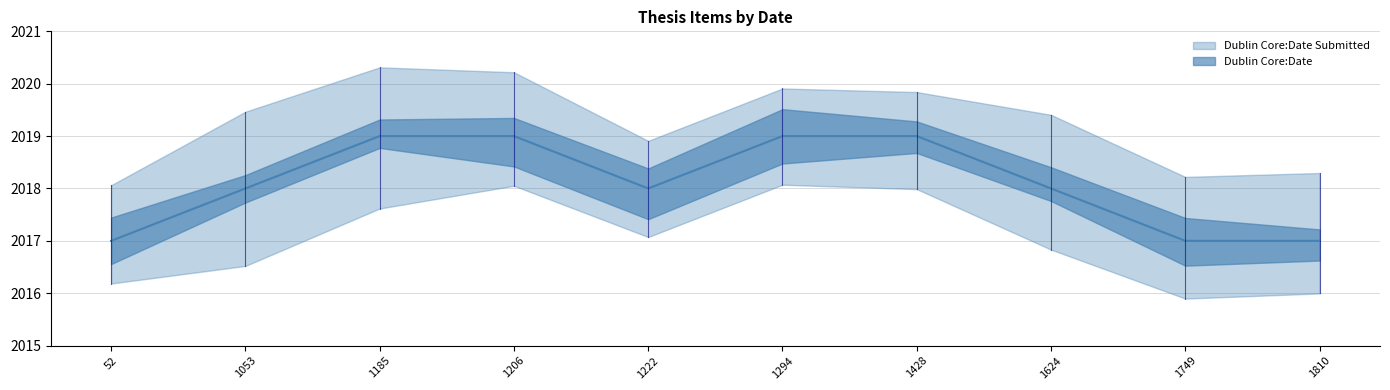

Rank the categories by value from lowest to highest.

52, 1749, 1810, 1053, 1222, 1624, 1185, 1206, 1294, 1428